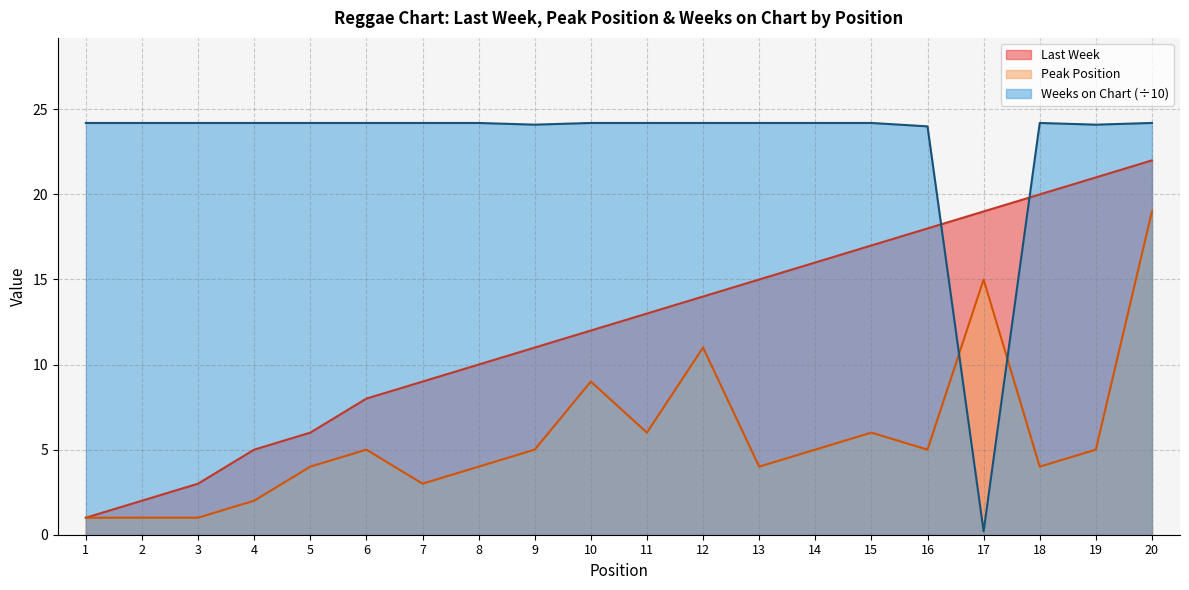

How many interior local peaks does the Weeks on Chart series have?

1